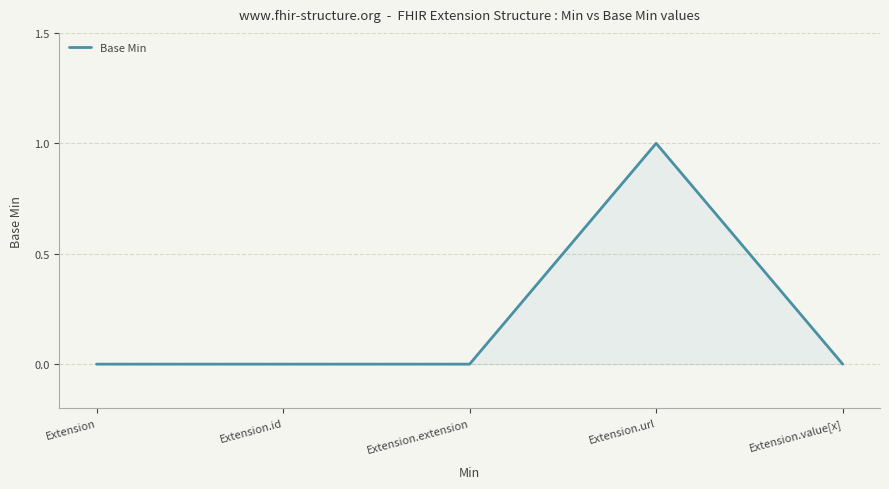

The value at Extension.url is 1. True or false?

True